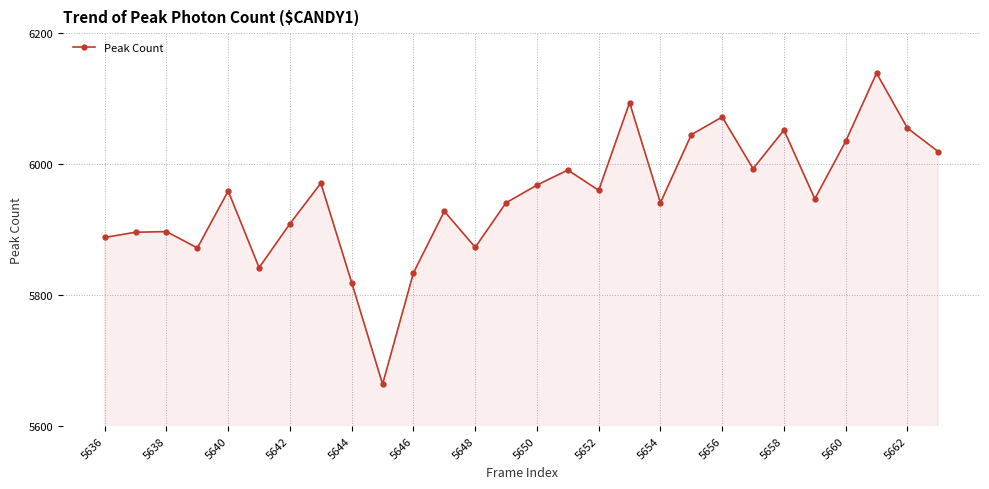

How many interior local valleys (lower than both neighbors) does the data have?

8